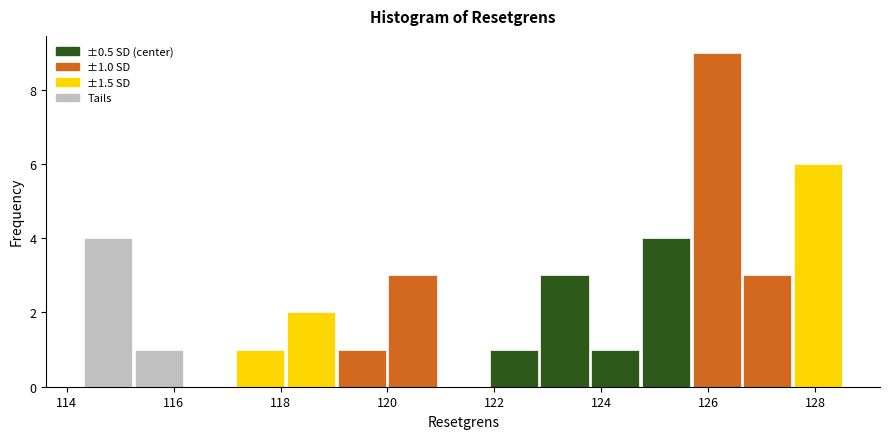

Which range on the x-axis has the tallest bar?

125.6 to 126.6